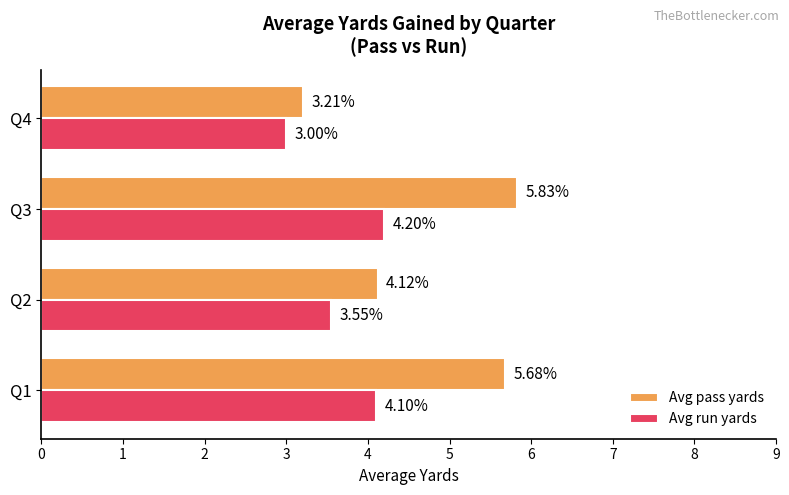

Which series has the widest spread of values?

Avg pass yards